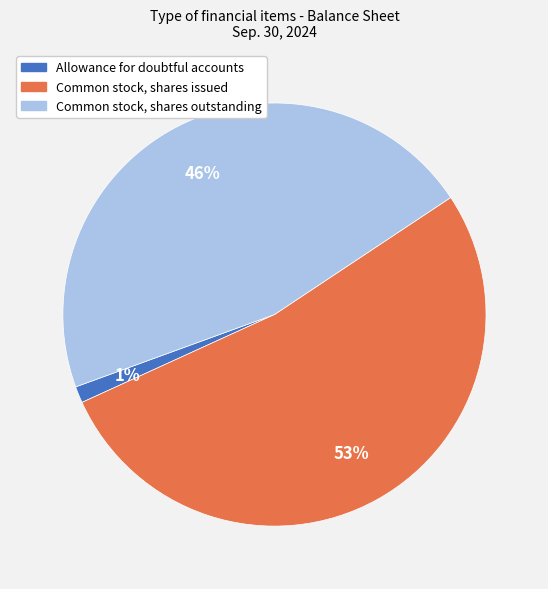

To the nearest percent, what is the combined percentage of Common stock, shares outstanding and Allowance for doubtful accounts?

47%